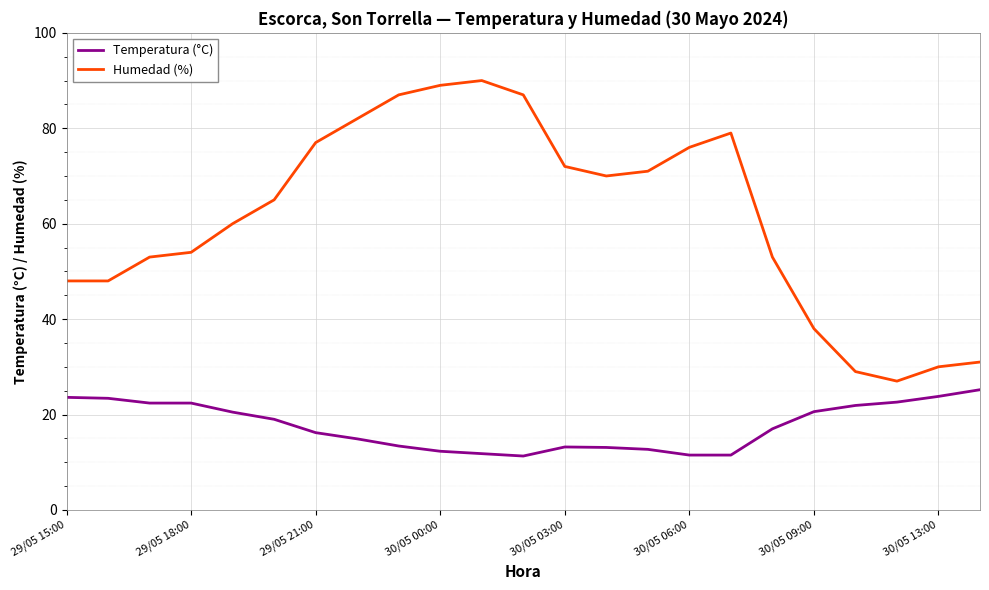

What is the minimum value for Temperatura (°C)?

11.3